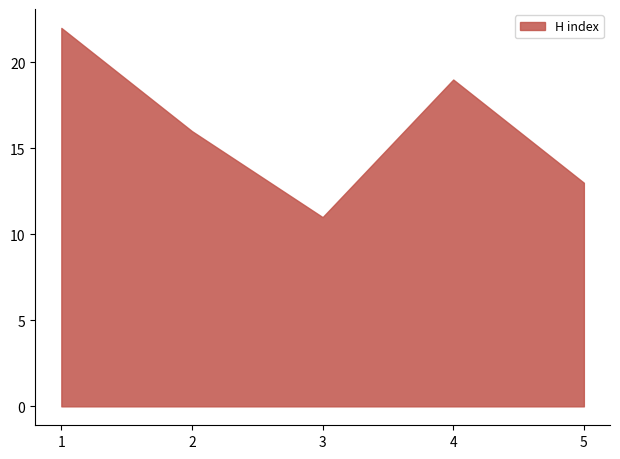

Is it true that the value at 5 is 13?

True